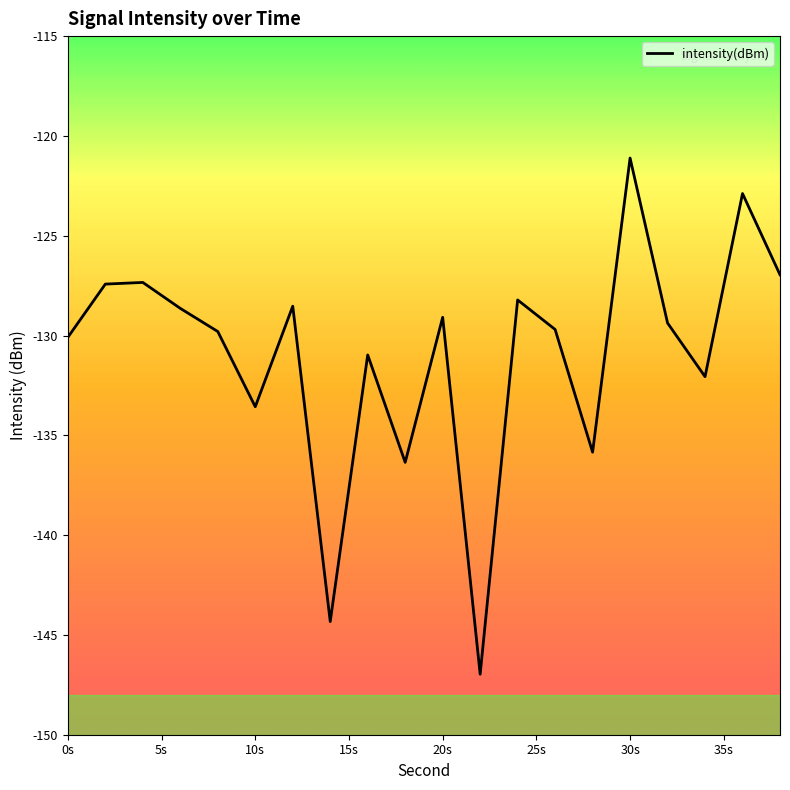

What is the difference between the maximum and minimum values?

25.9